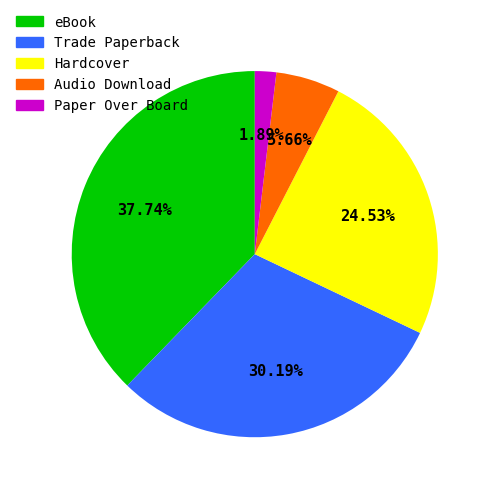

Count the number of slices in the pie.

5